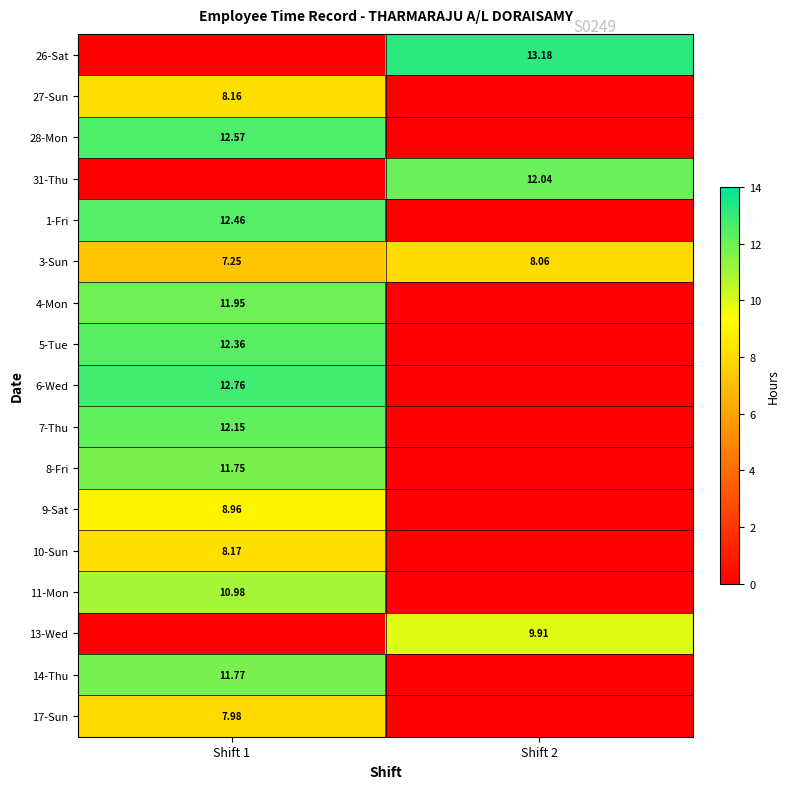

Count the number of data series in this chart.

17